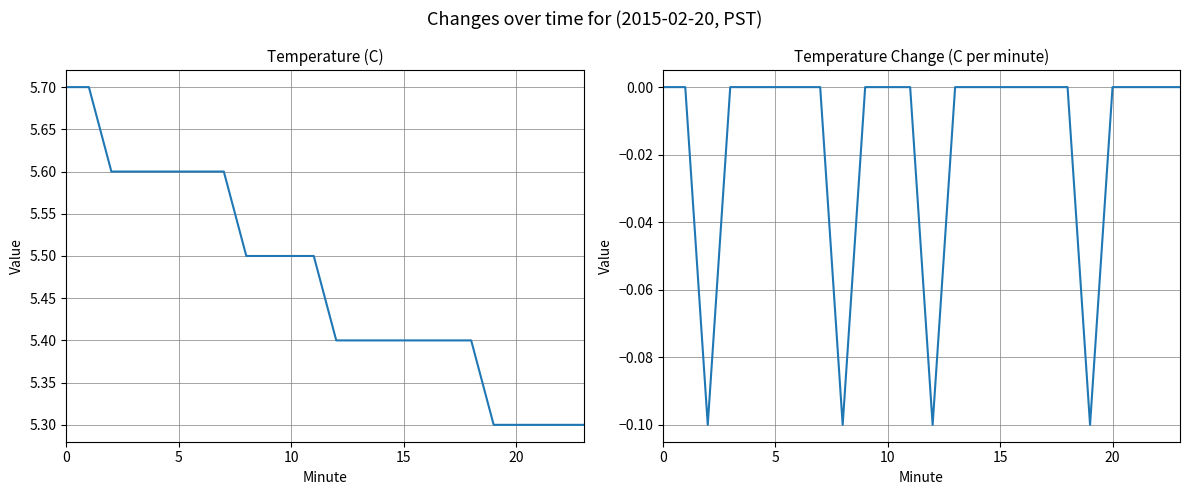

What is the difference between the maximum and minimum values in the Temp Change (C) series?

0.1